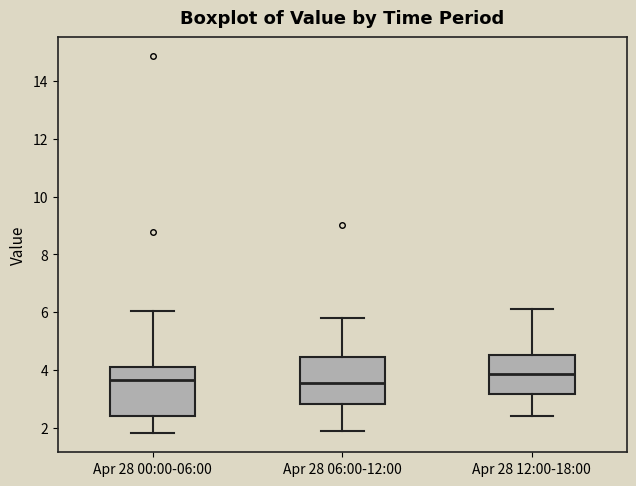

Reading left to right, read every box against the y-axis: the position of its median line, the range the box covers, and the ends of its whiskers. The values are not printed on the chart, so give them approximately, as read against the axis.

Apr 28 00:00-06:00: median 3.6, box 2.4 to 4.2, whiskers 1.8 to 6.0
Apr 28 06:00-12:00: median 3.6, box 2.8 to 4.4, whiskers 2.0 to 5.8
Apr 28 12:00-18:00: median 3.8, box 3.2 to 4.6, whiskers 2.4 to 6.2